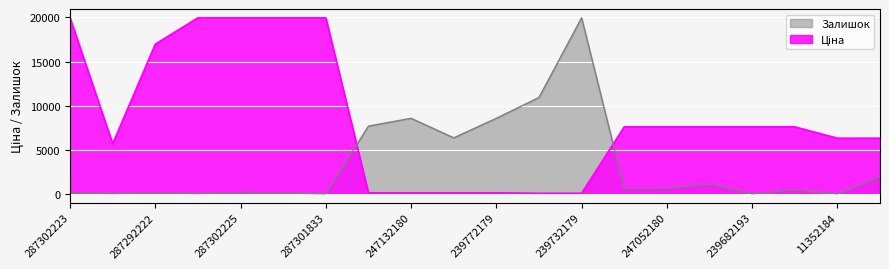

True or false: Залишок has more than 2 points higher than both neighbors.

True